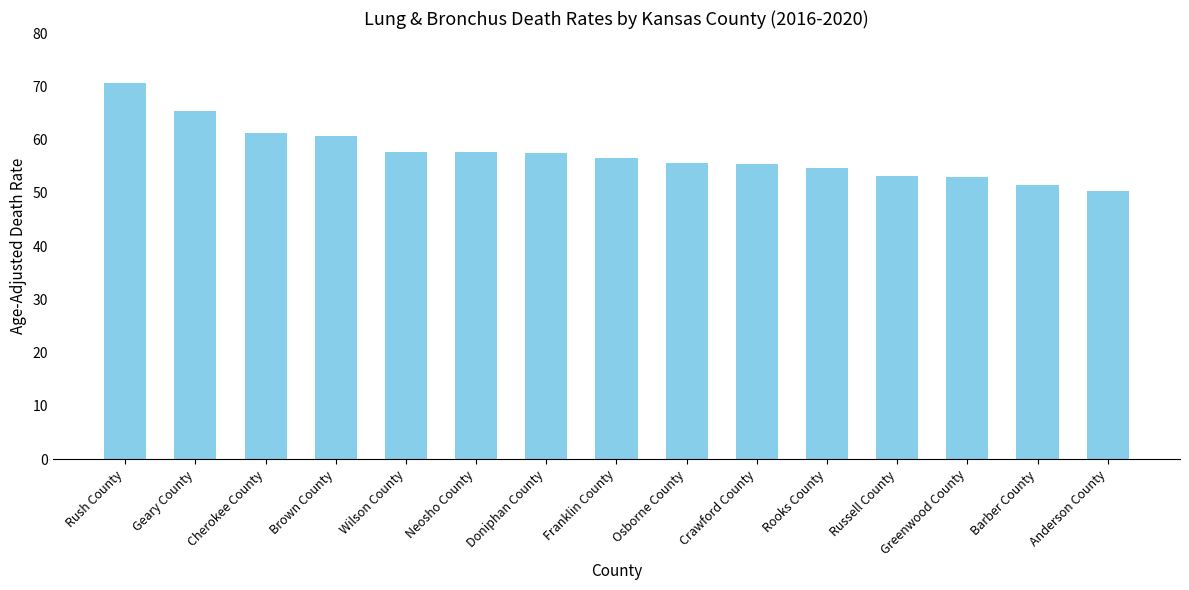

The chart shows a value of 57.7 at Wilson County. True or false?

True